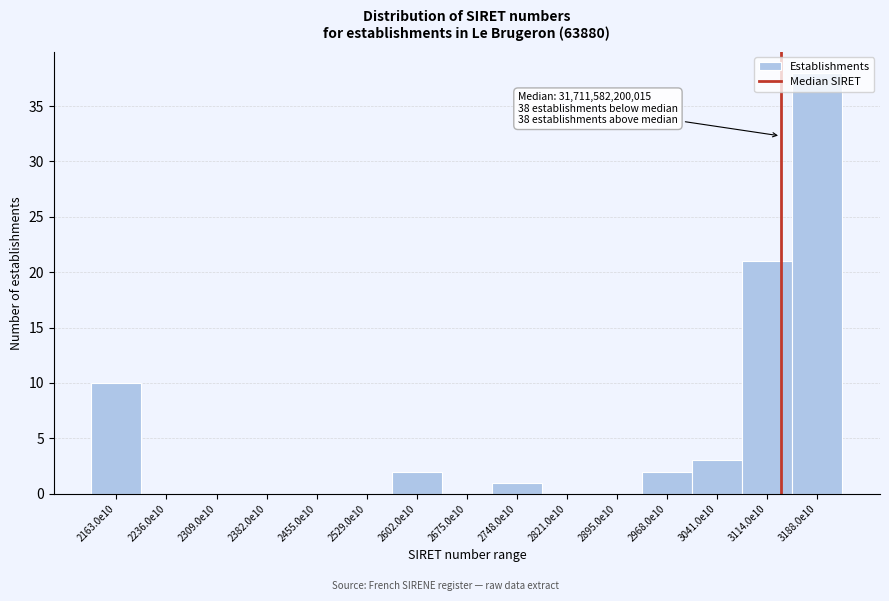

Which category has the highest value across all series?

3188.0e10